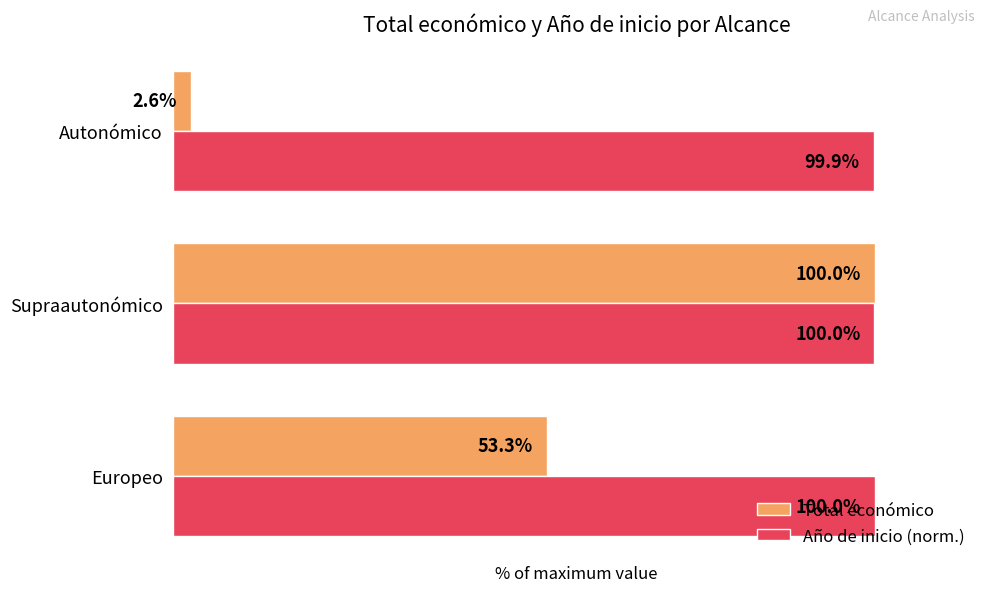

At which label does Total económico reach its minimum?

Autonómico